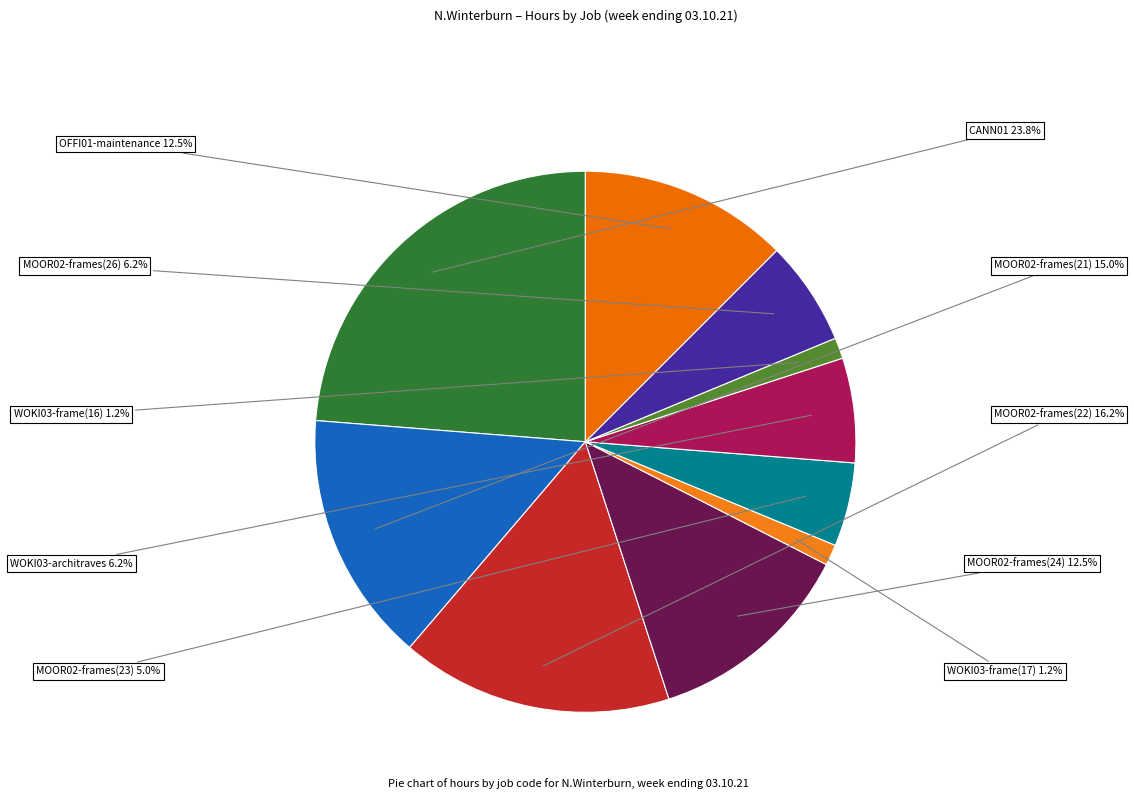

Does any single category account for the majority?

No